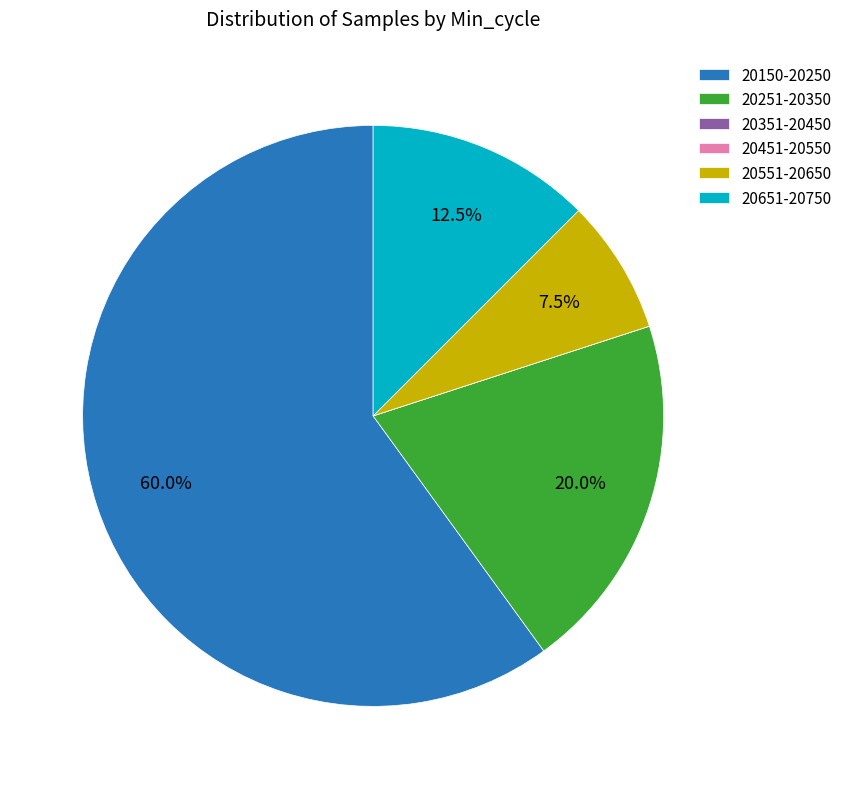

Which has a higher value, 20251-20350 or 20551-20650?

20251-20350